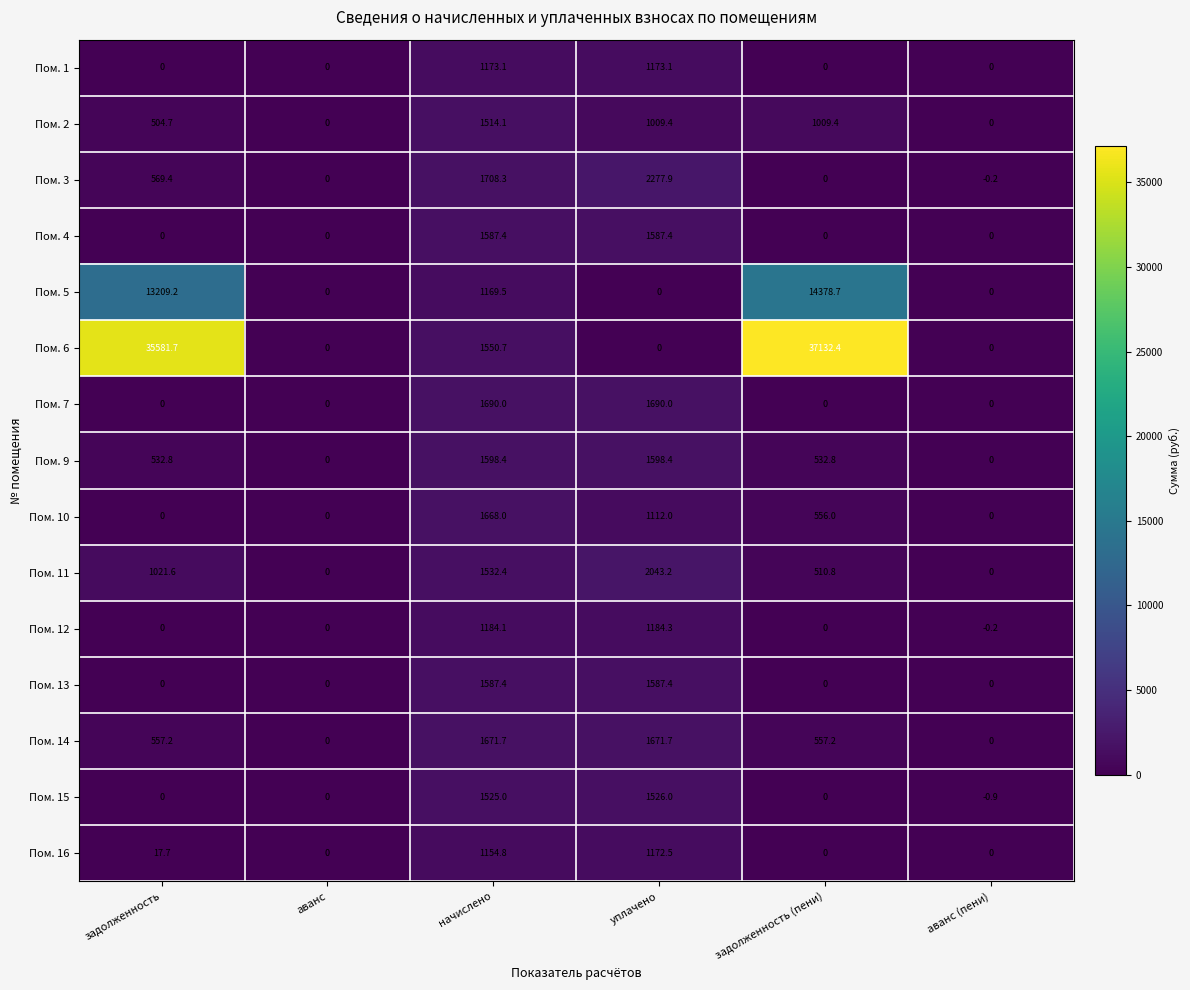

Which series has the largest range (max minus min)?

Пом. 6